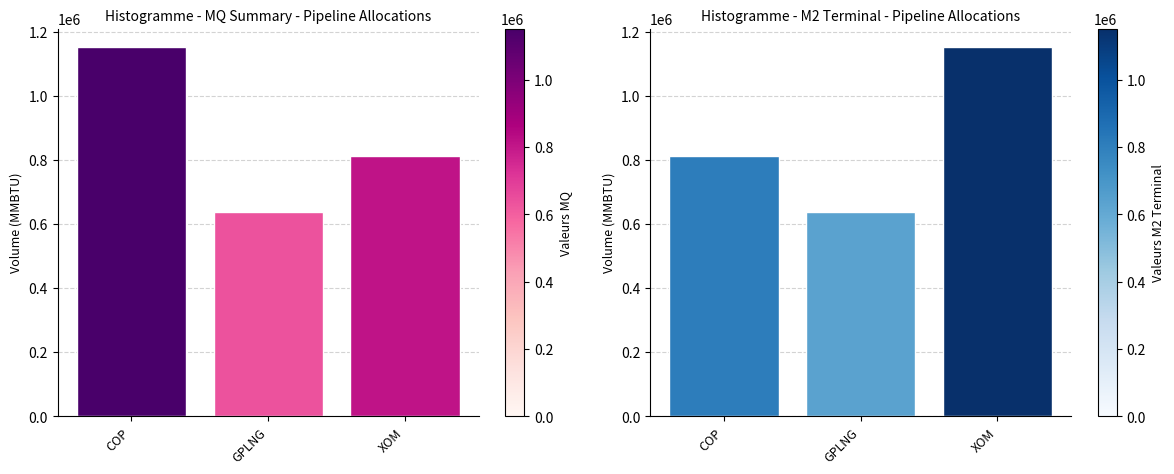

At which category is the sum across all series the highest?

XOM